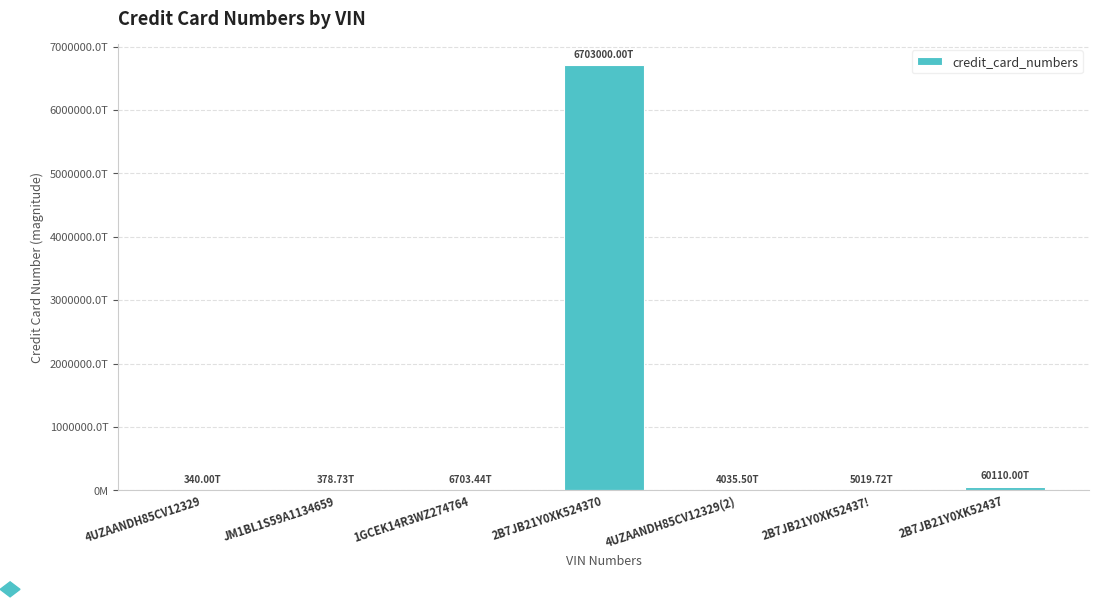

Are the bars horizontal?

No